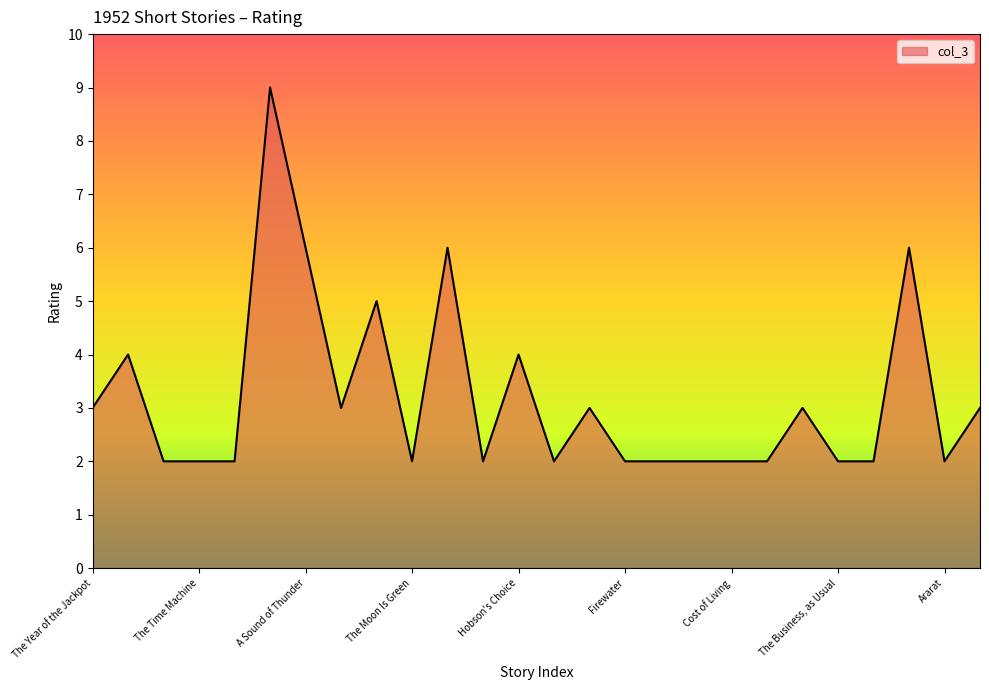

What is the greatest value displayed?

9